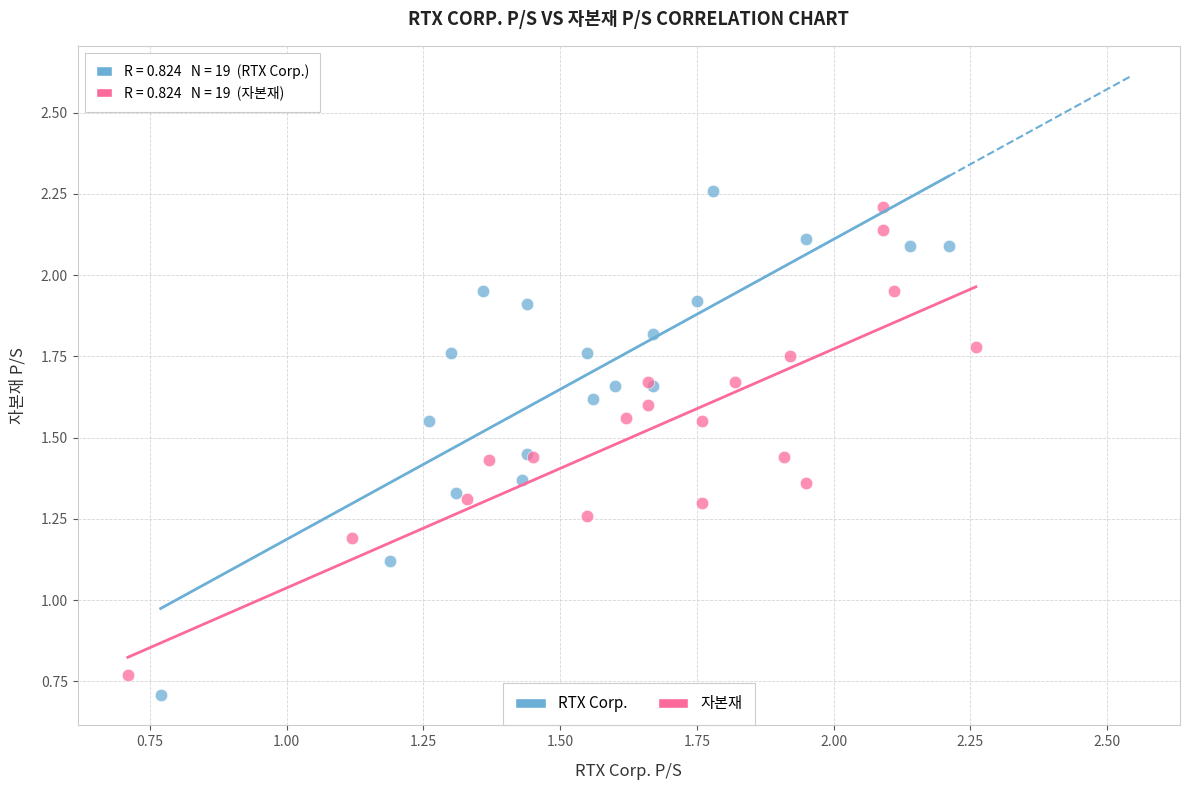

Which series has the widest spread of Y values?

RTX Corp.